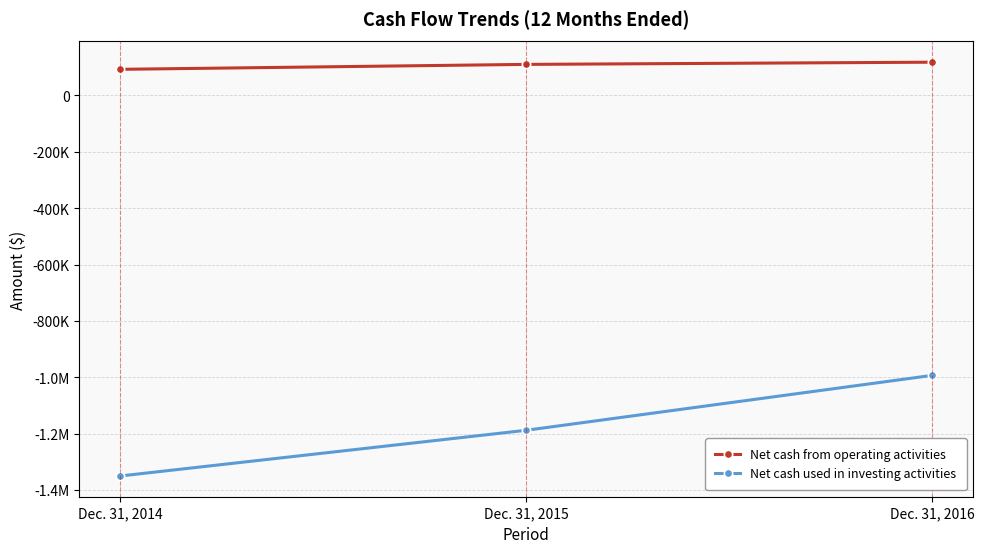

What is the sum of the Net cash used in investing activities values at Dec. 31, 2014 and Dec. 31, 2016?

-2343895